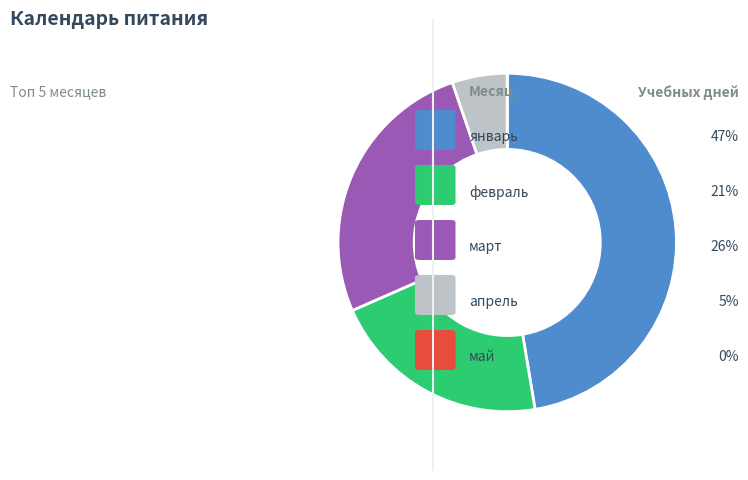

Is there any slice that represents more than half of the pie?

No